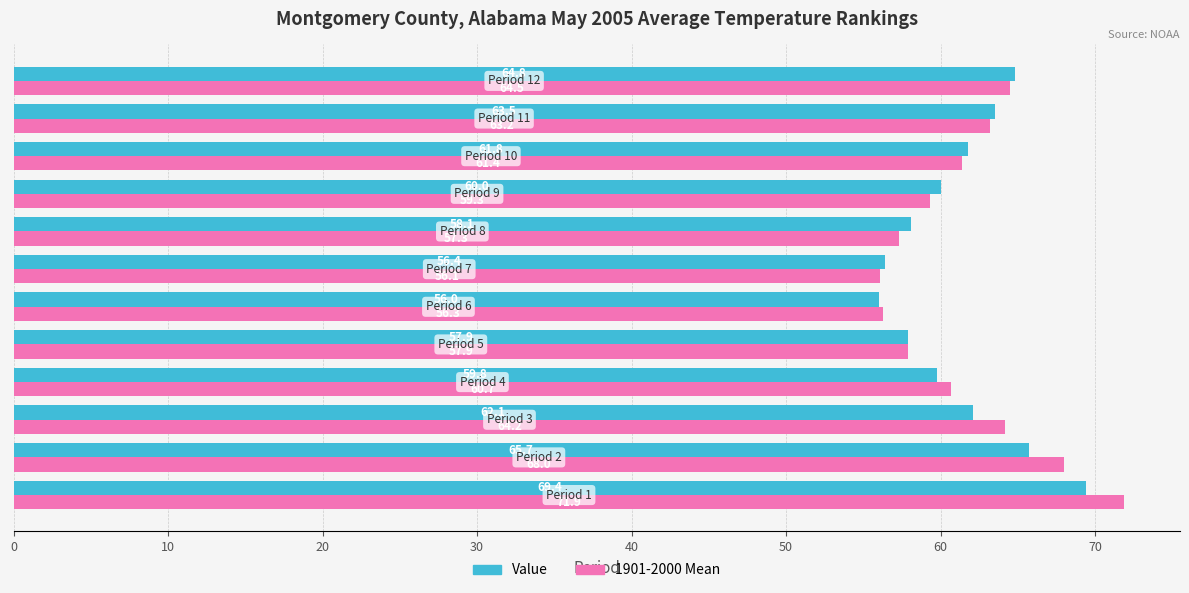

List the series in order of their peak value, highest first.

1901-2000 Mean, Value